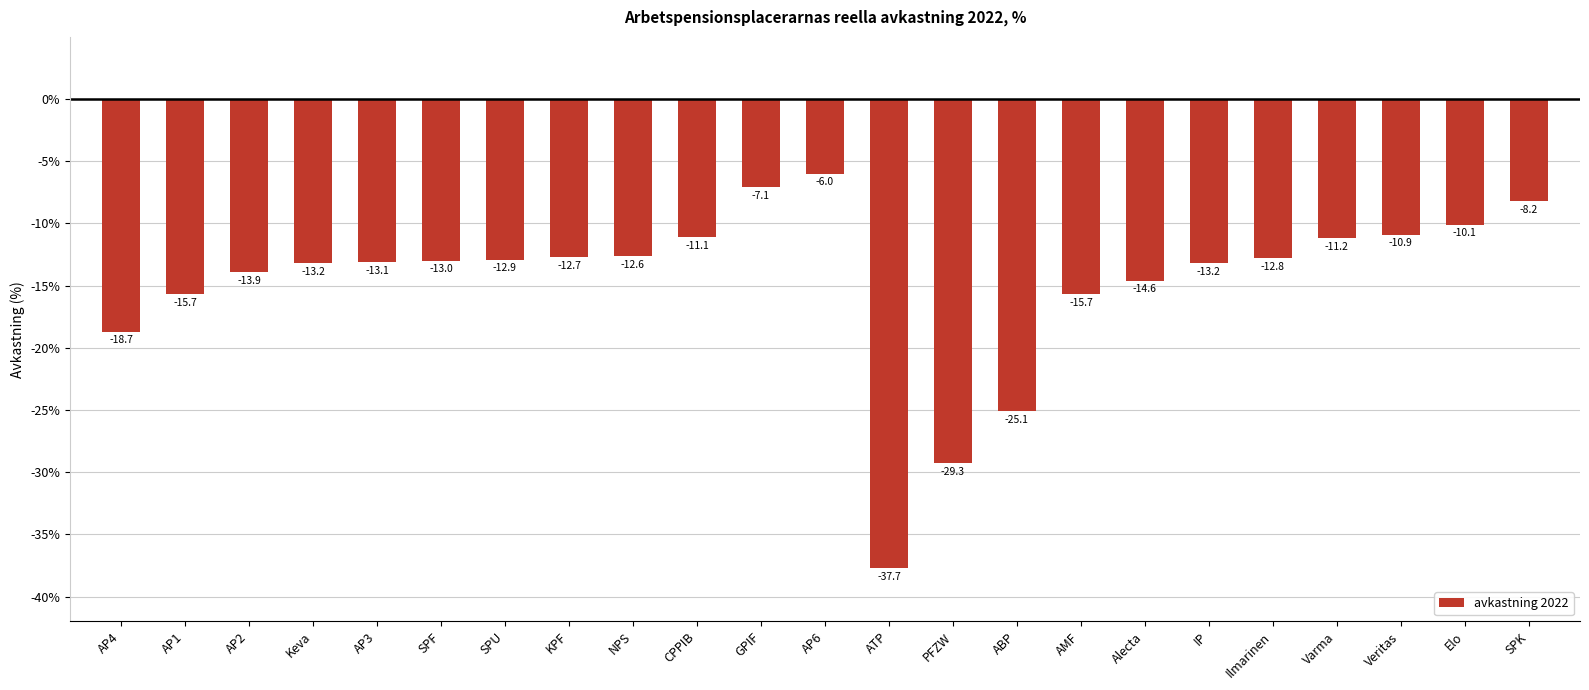

What is the value of the 10th bar from the left?

-11.1